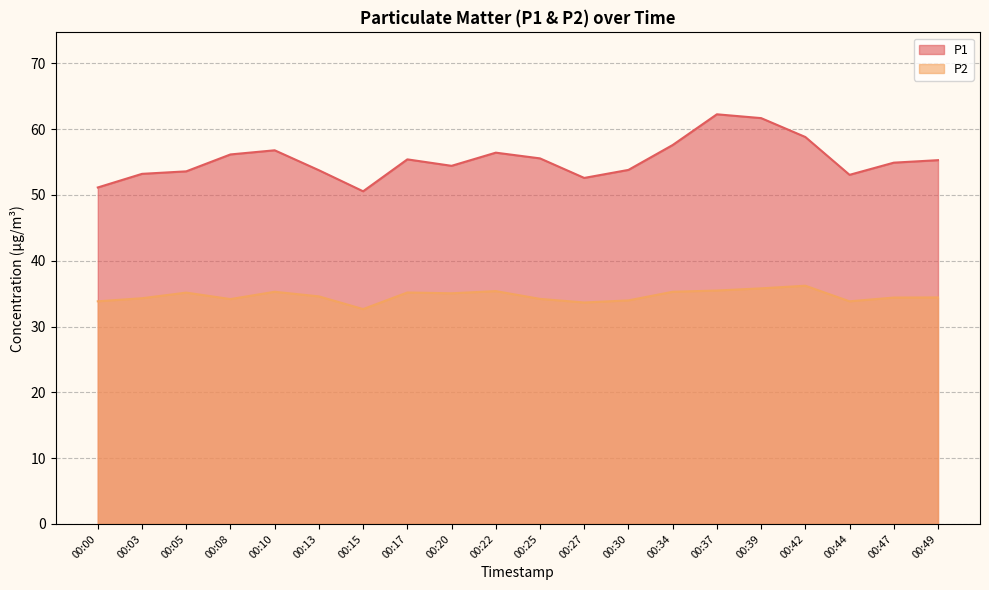

What is the average value of the P2 series?

34.6